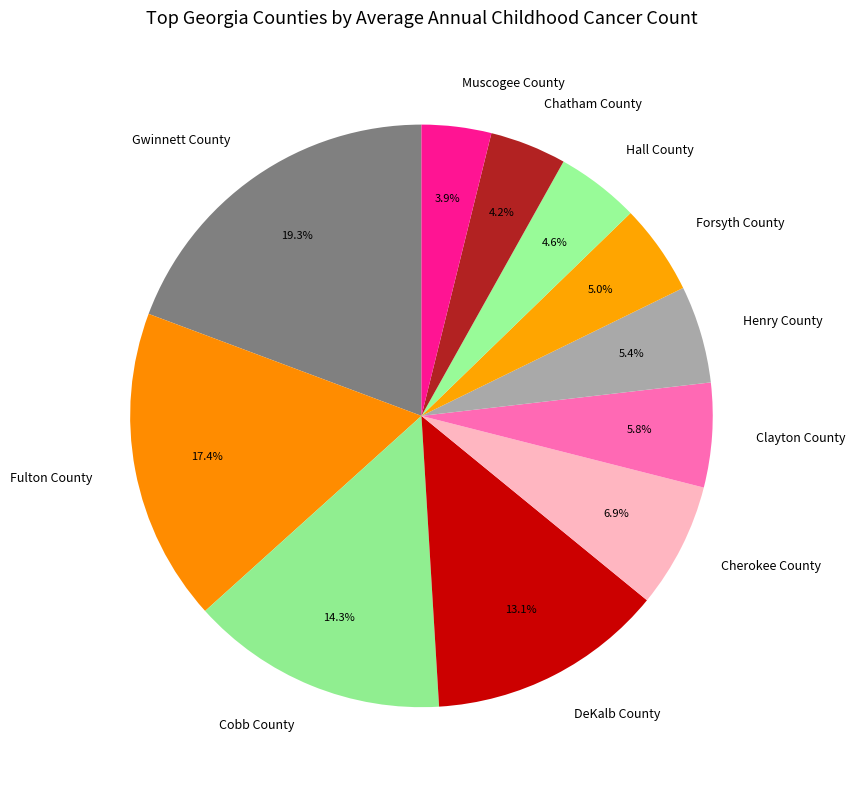

To the nearest percent, what portion does Chatham County represent?

4%